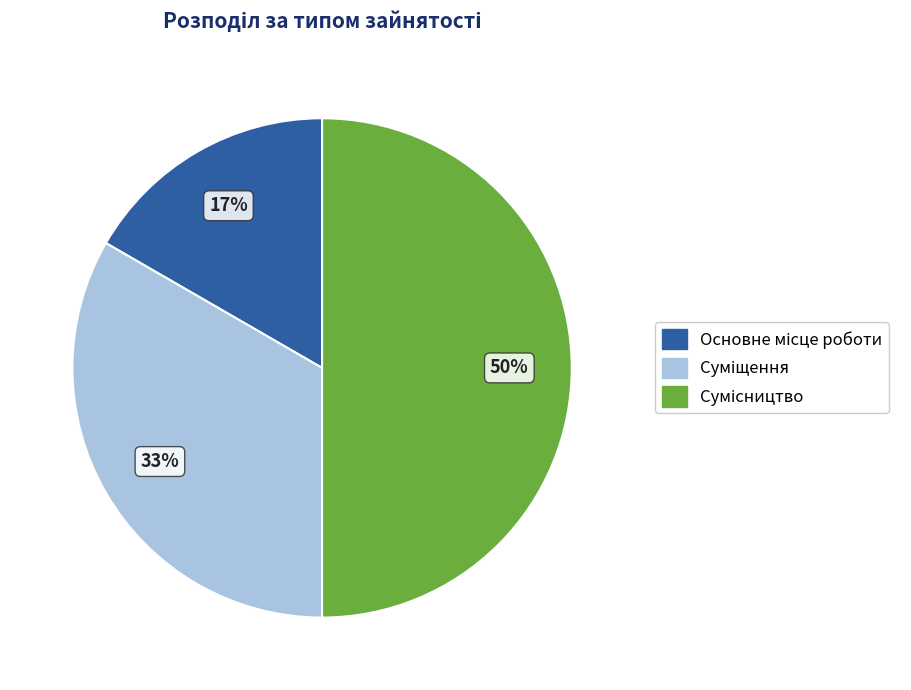

To the nearest percent, what is the average slice percentage?

33%